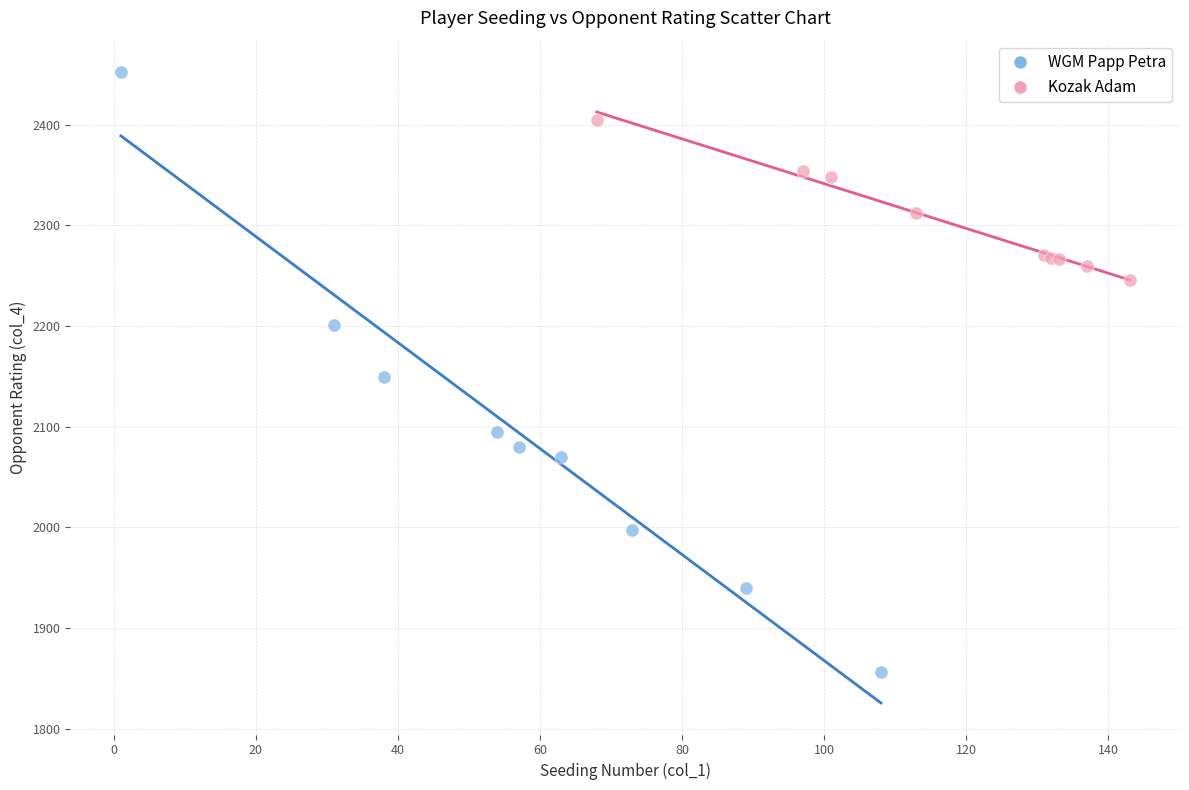

Which series contains the lowest Y value?

WGM Papp Petra